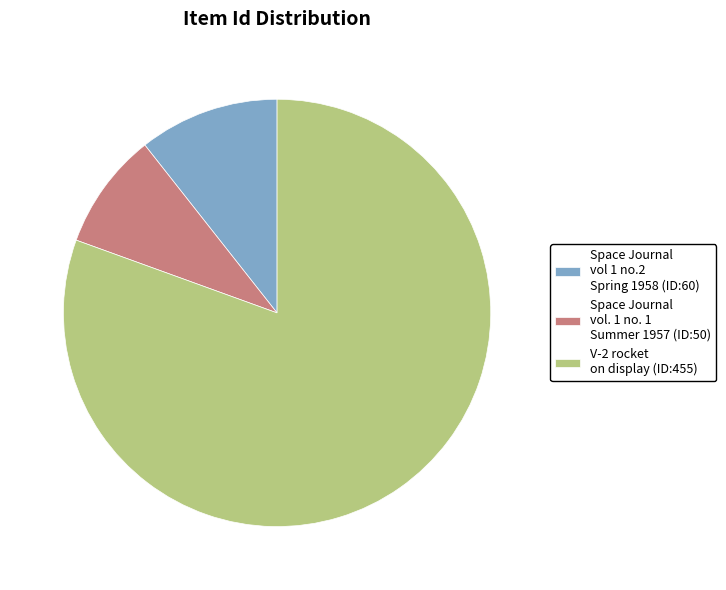

Is there any slice that represents more than half of the pie?

Yes